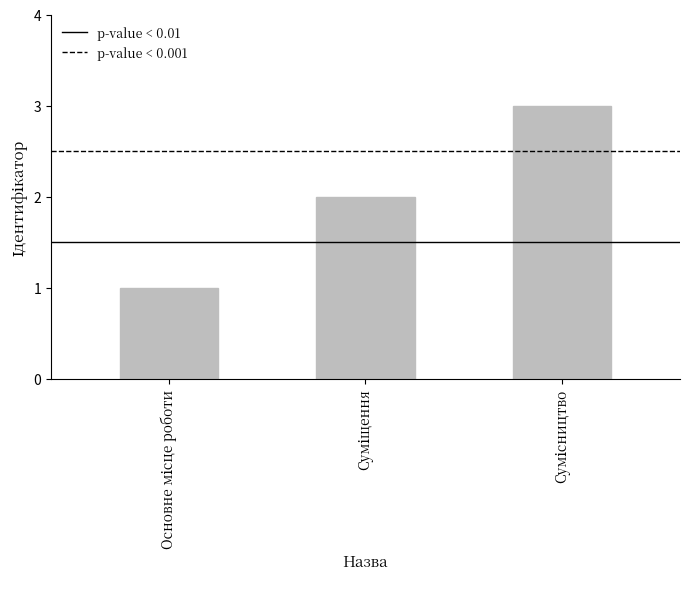

What is the maximum value shown in the chart?

3